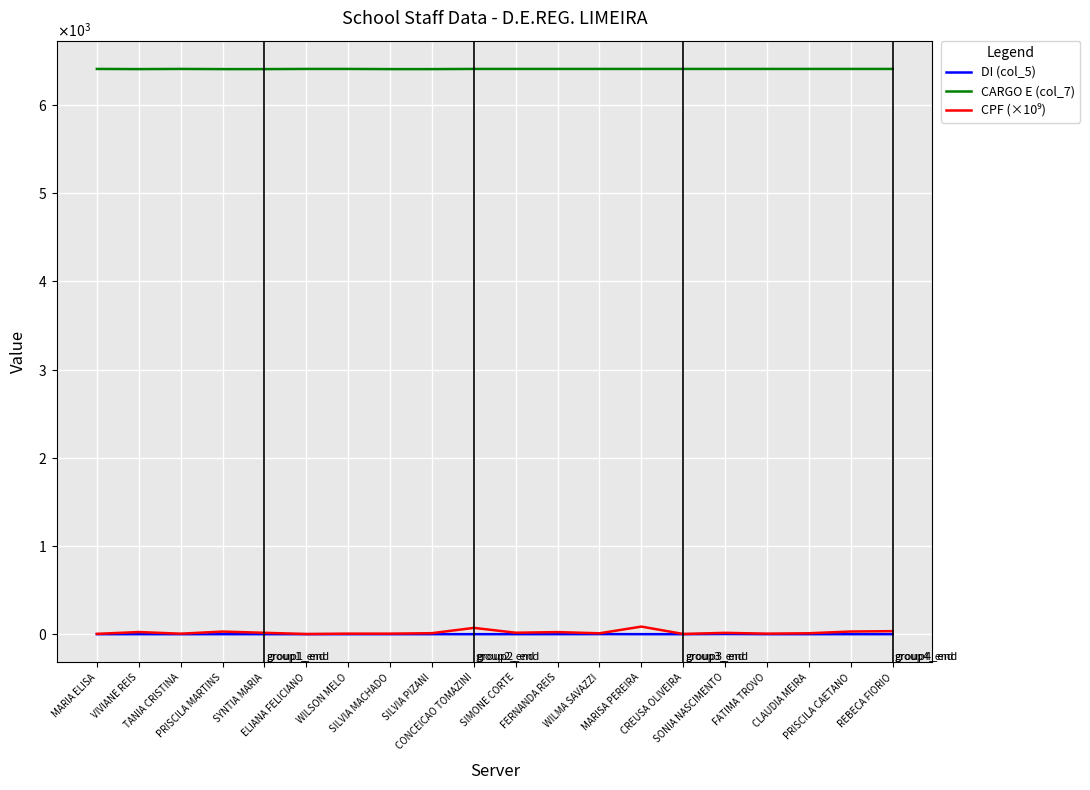

The DI (col_5) series shows 1.0 at CREUSA OLIVEIRA. True or false?

True